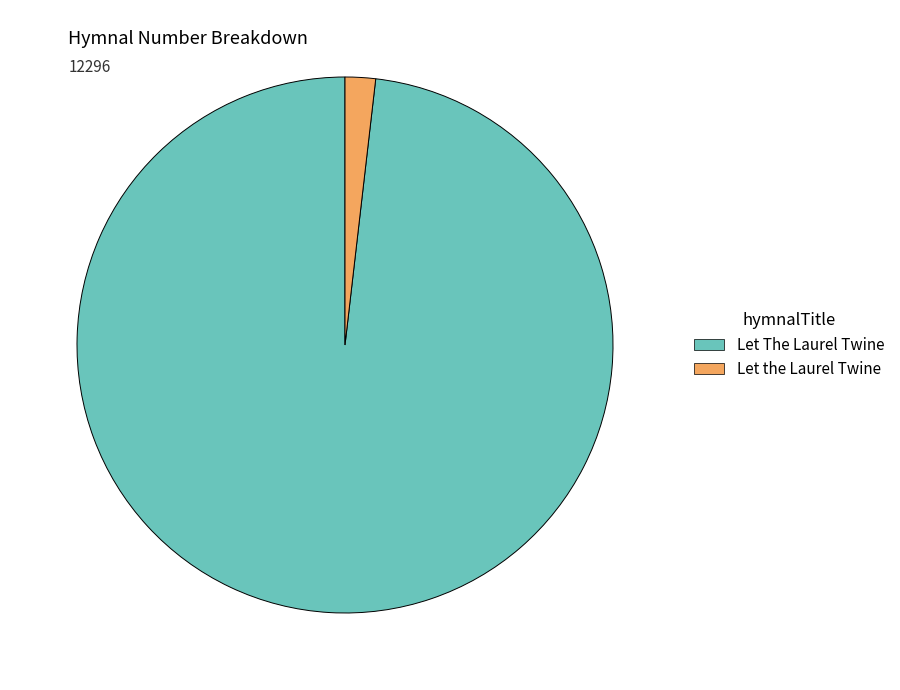

Is Let the Laurel Twine the majority of the pie?

No